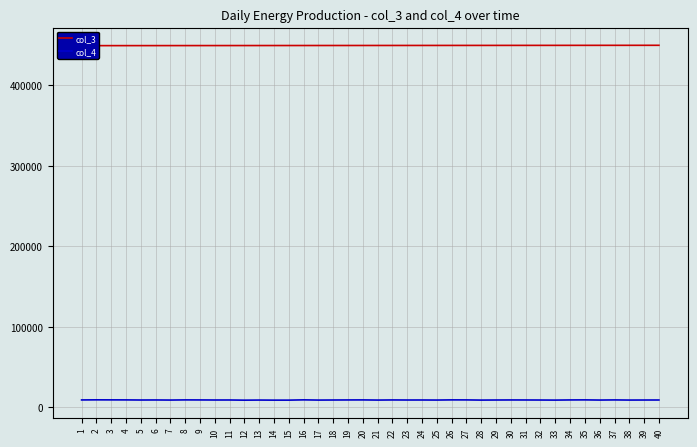

What is the maximum value for col_3?

449663